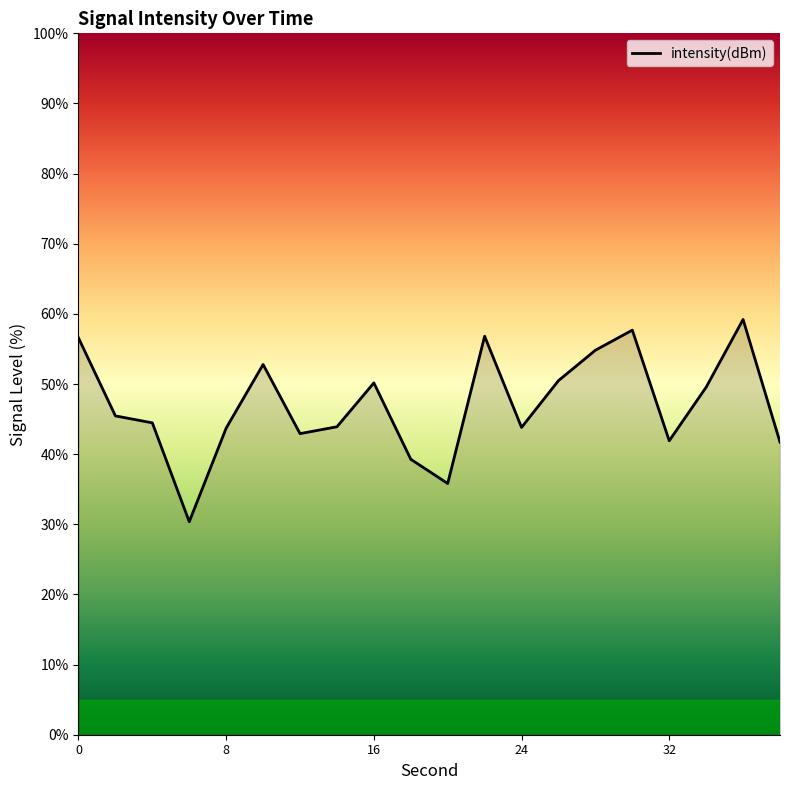

What is the difference between the maximum and minimum values?

28.8